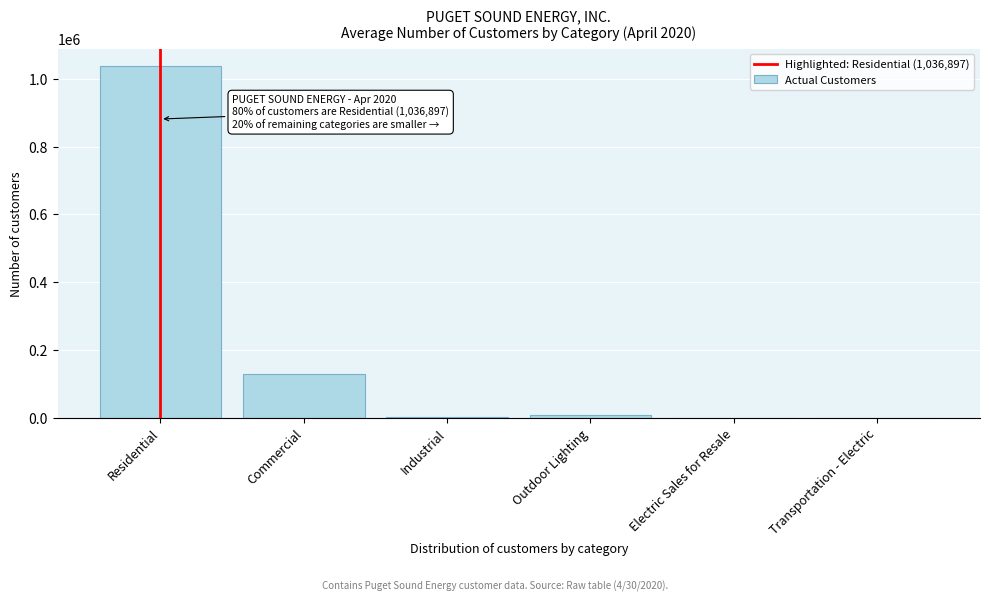

At which category does the chart reach its peak across all series?

Residential